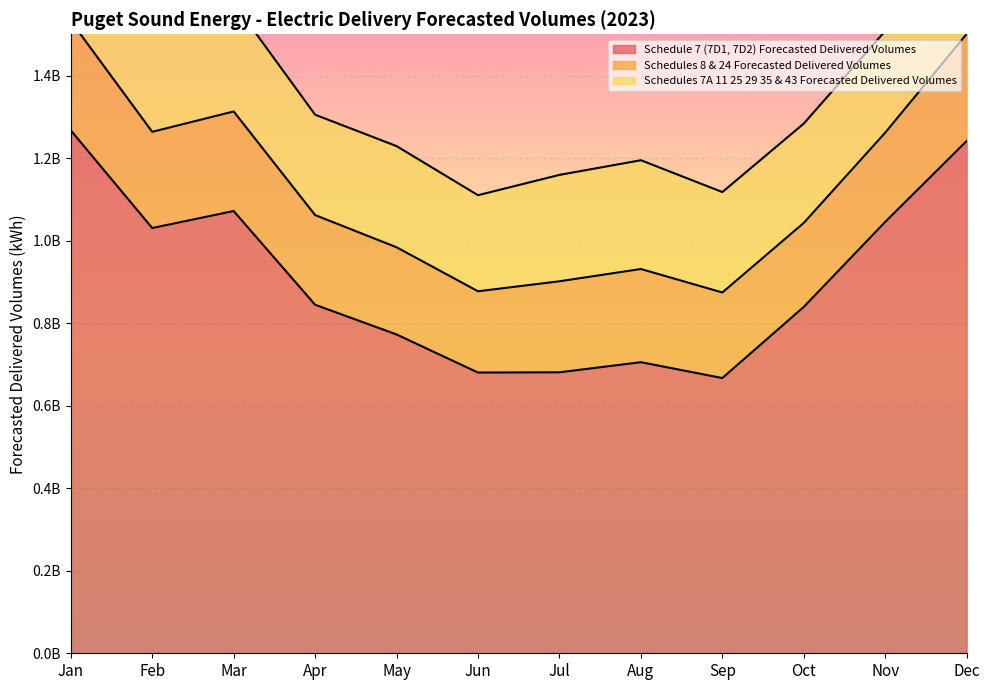

Is it true that Schedule 7 (7D1, 7D2) Forecasted Delivered Volumes equals 705358000 at Aug?

True